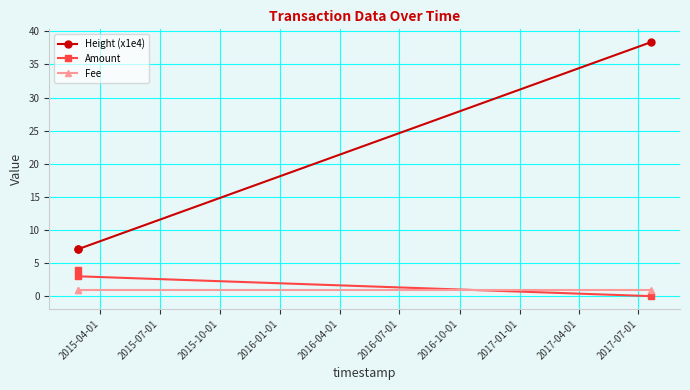

List the series in order of their peak value, highest first.

Height (x1e4), Amount, Fee